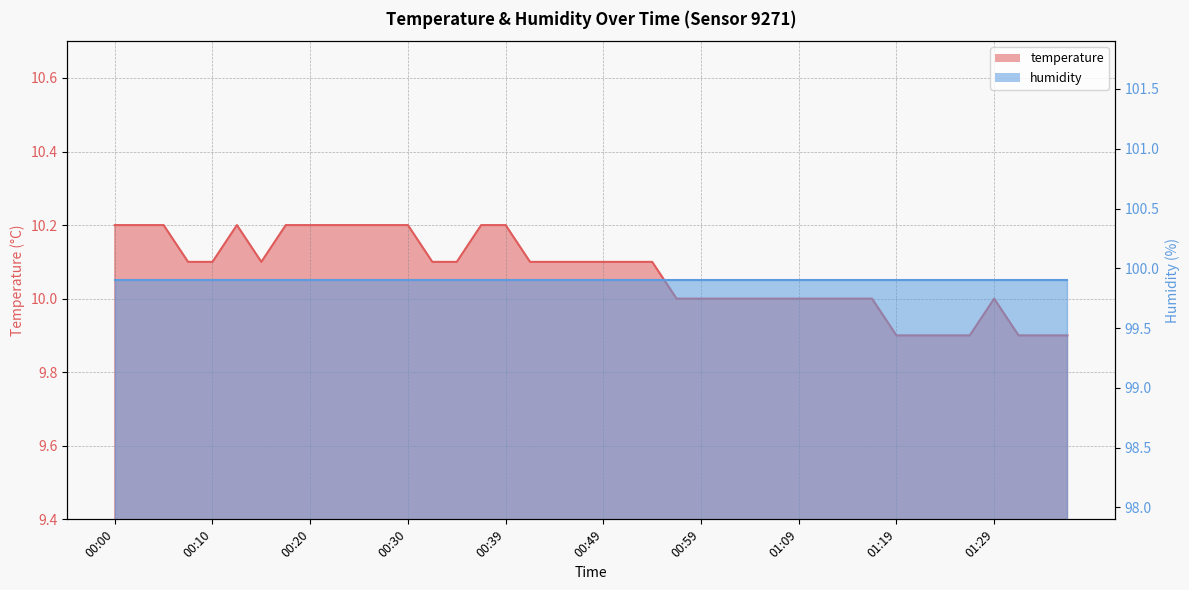

True or false: the data shows 9.9 at 01:36.

True